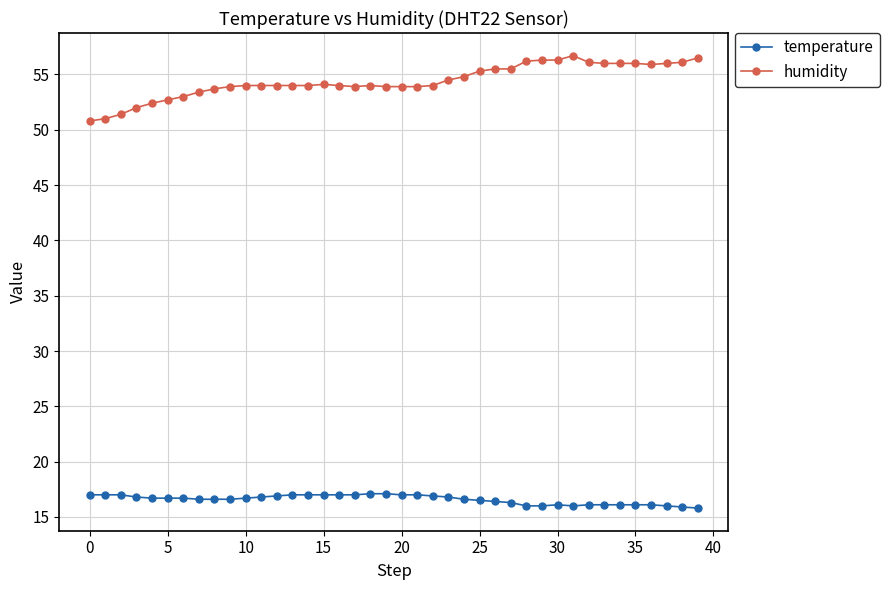

True or false: humidity has more than 1 interior local peaks.

True